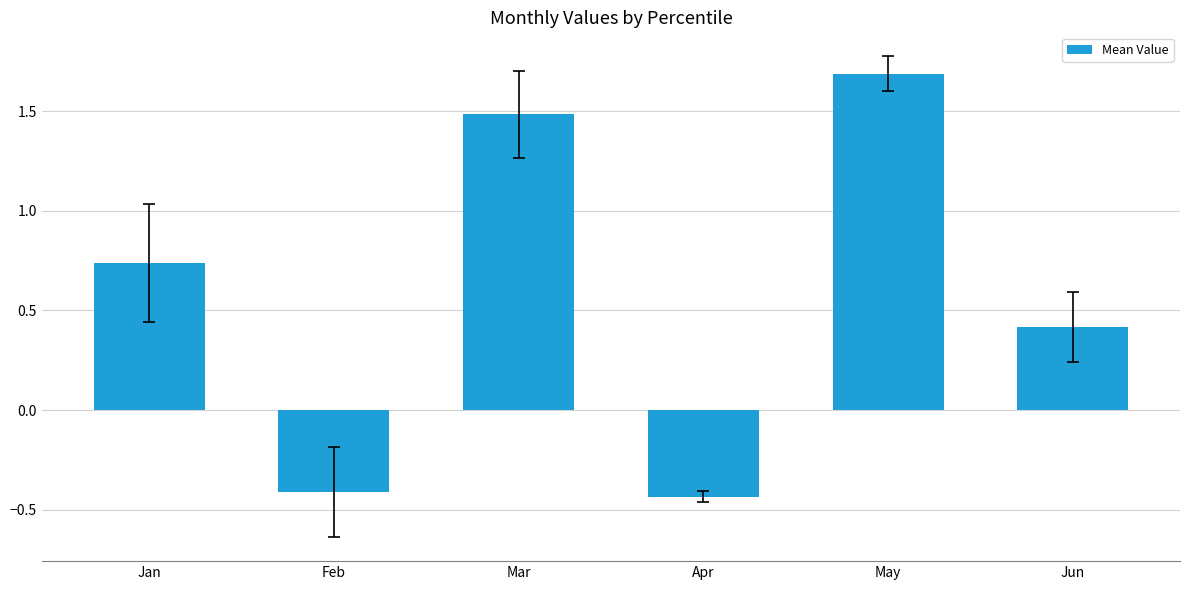

What is the sum of all values?

3.5